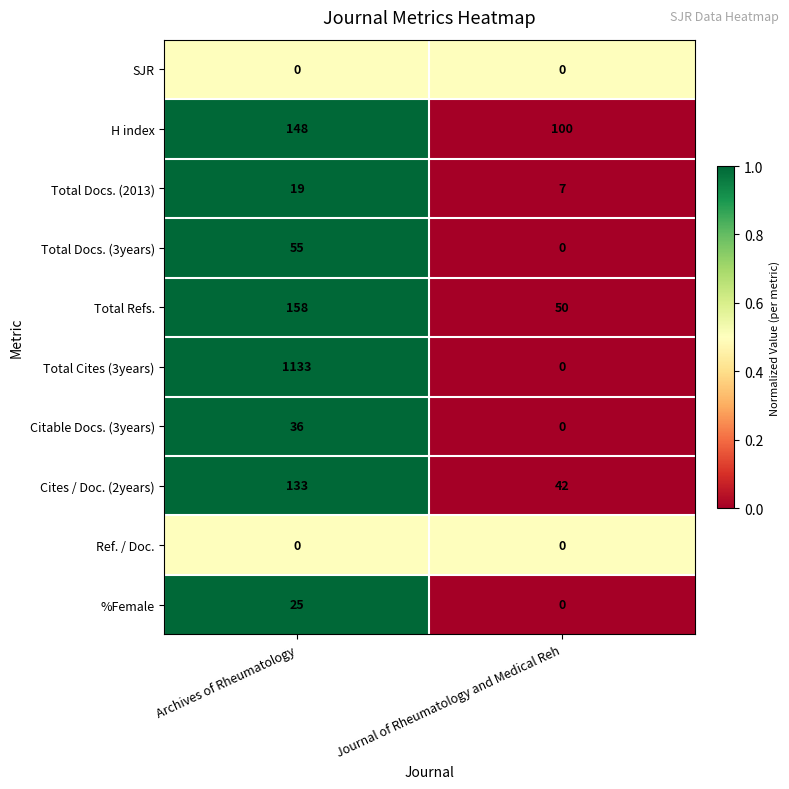

Which series has the largest total across all categories?

Total Cites (3years)